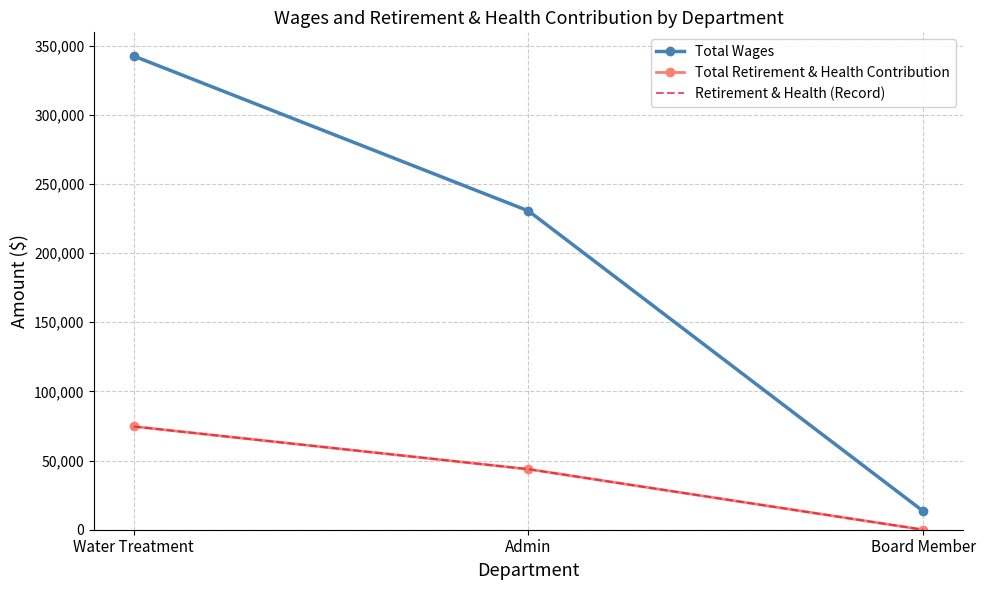

How many data points in Total Retirement & Health Contribution are above 43749?

1